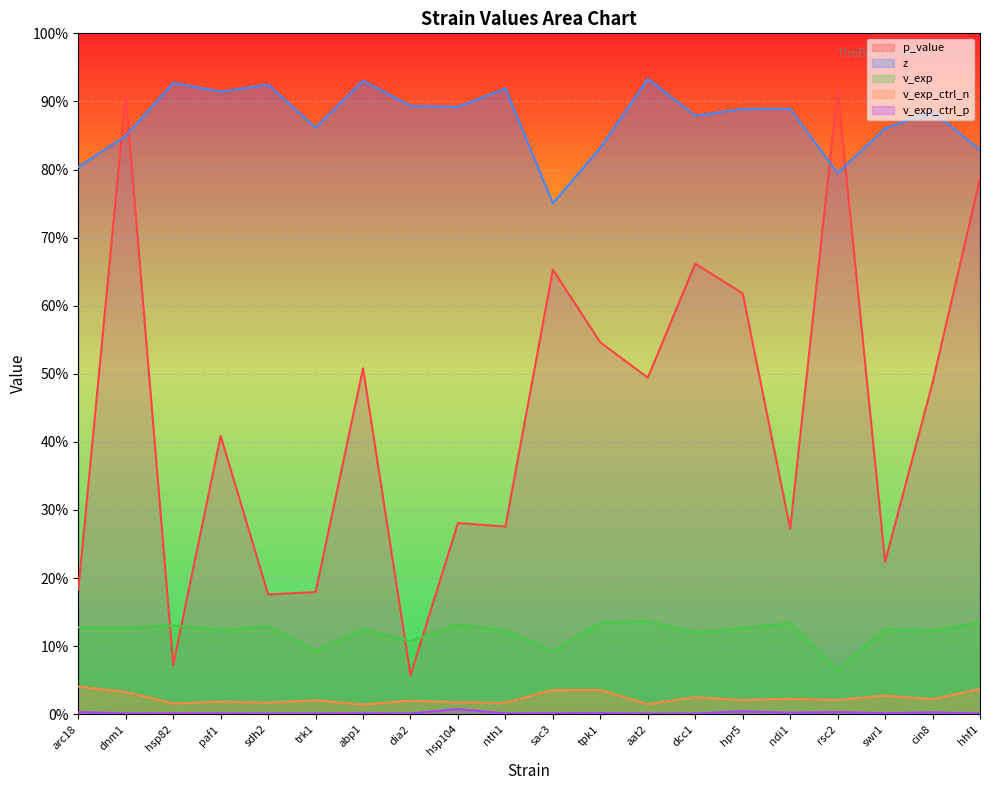

What is the difference between the highest and lowest values at tpk1?

0.8